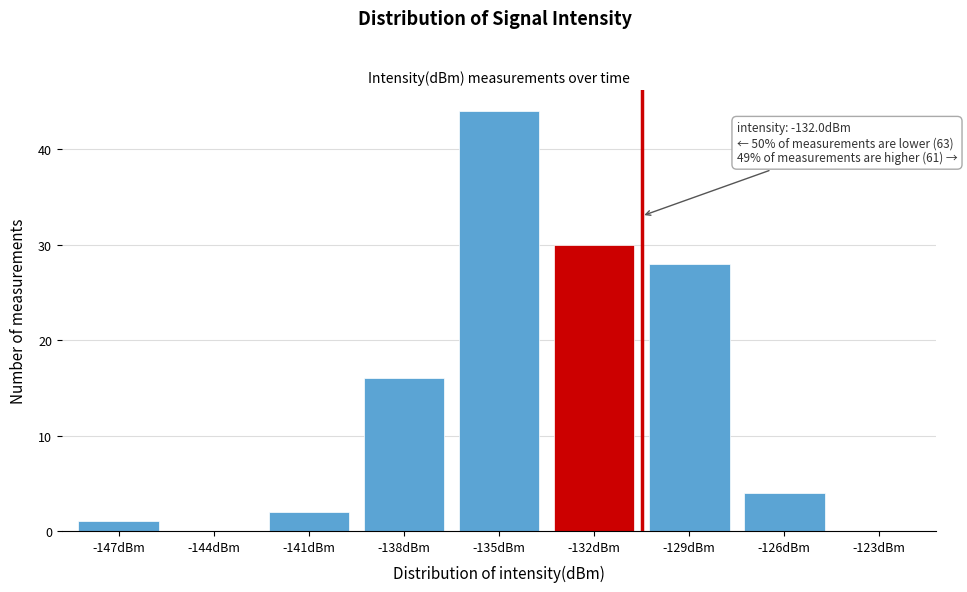

Reading left to right, list all the values displayed in this chart.

-147dBm=1	-144dBm=0	-141dBm=2	-138dBm=16	-135dBm=44	-132dBm=30	-129dBm=28	-126dBm=4	-123dBm=0